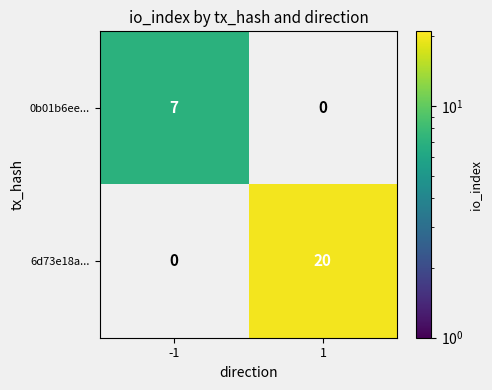

Reading right to left, what are all the values shown in this chart?

0b01b6ee...: 0	7
6d73e18a...: 20	0